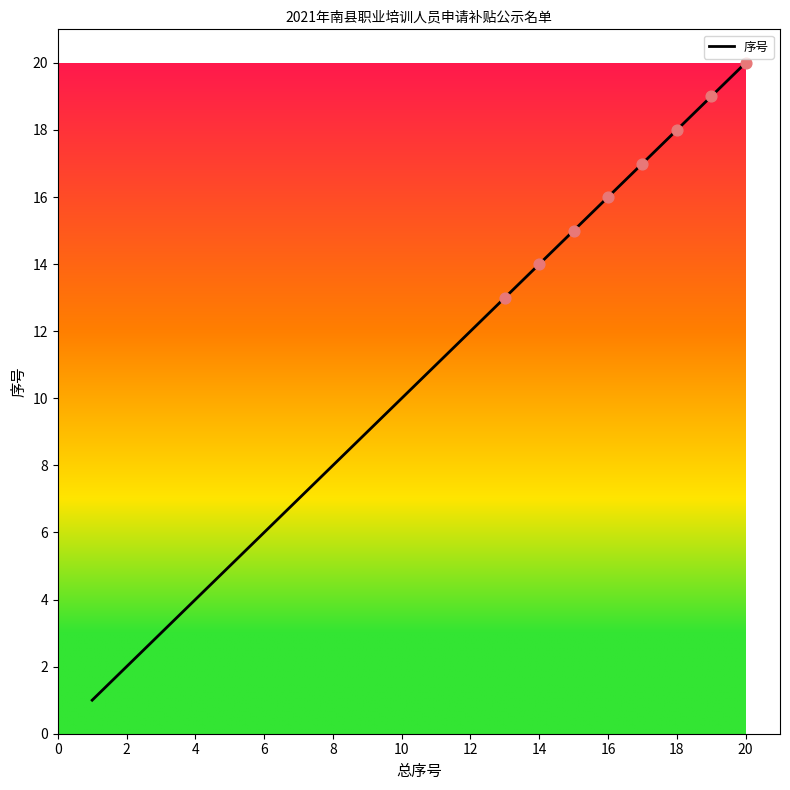

What is the greatest value displayed?

20